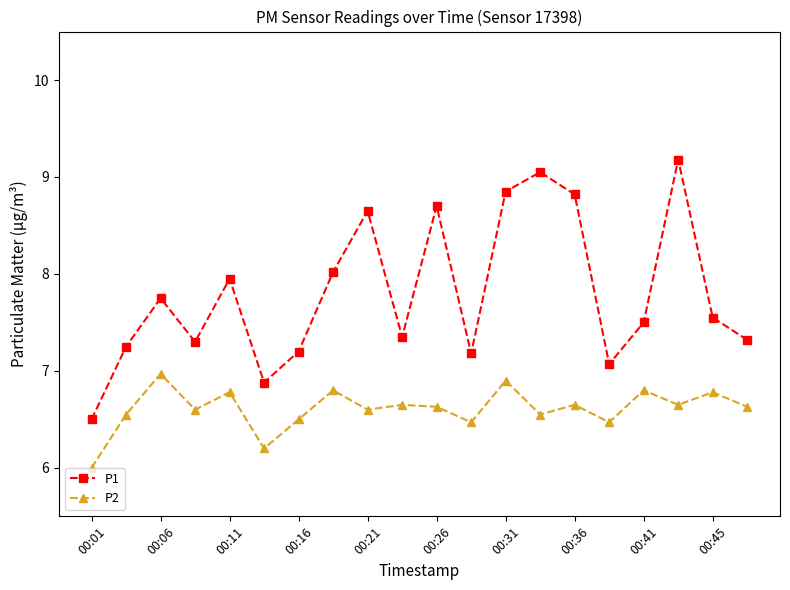

How many interior local valleys does the P2 series have?

7